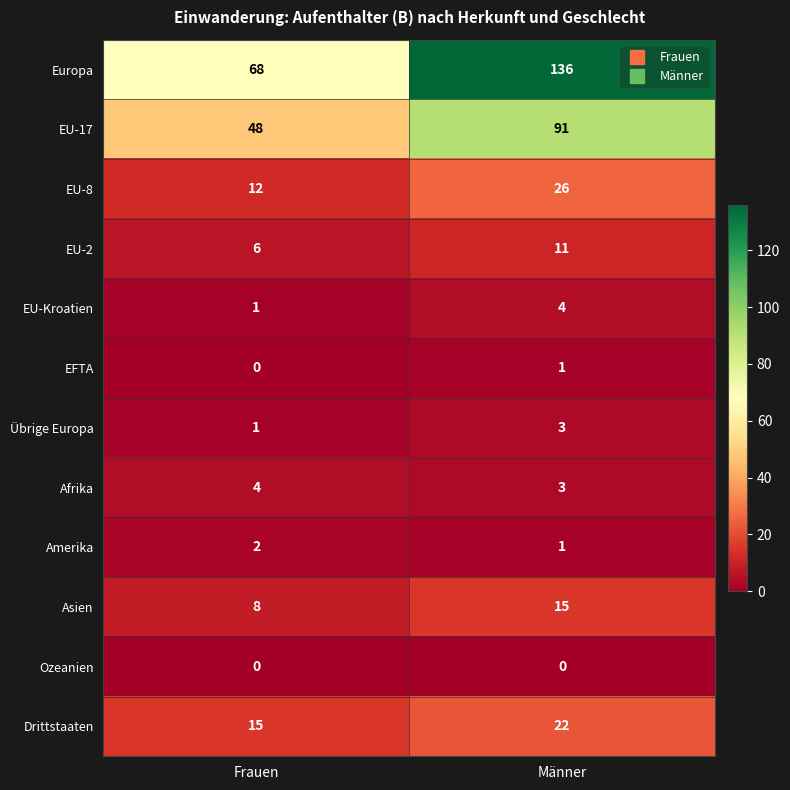

The Europa series shows 217 at Männer. True or false?

False